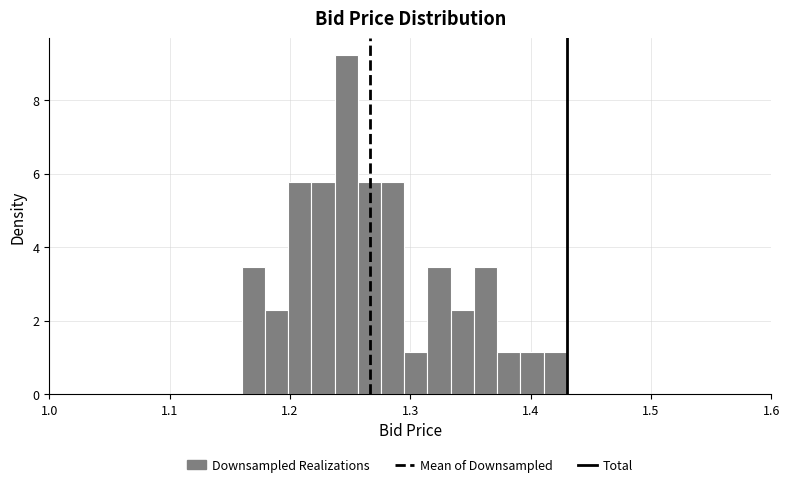

Around what value on the x-axis is the tallest bar? Give the approximate position of its centre, as read against the axis.

1.25